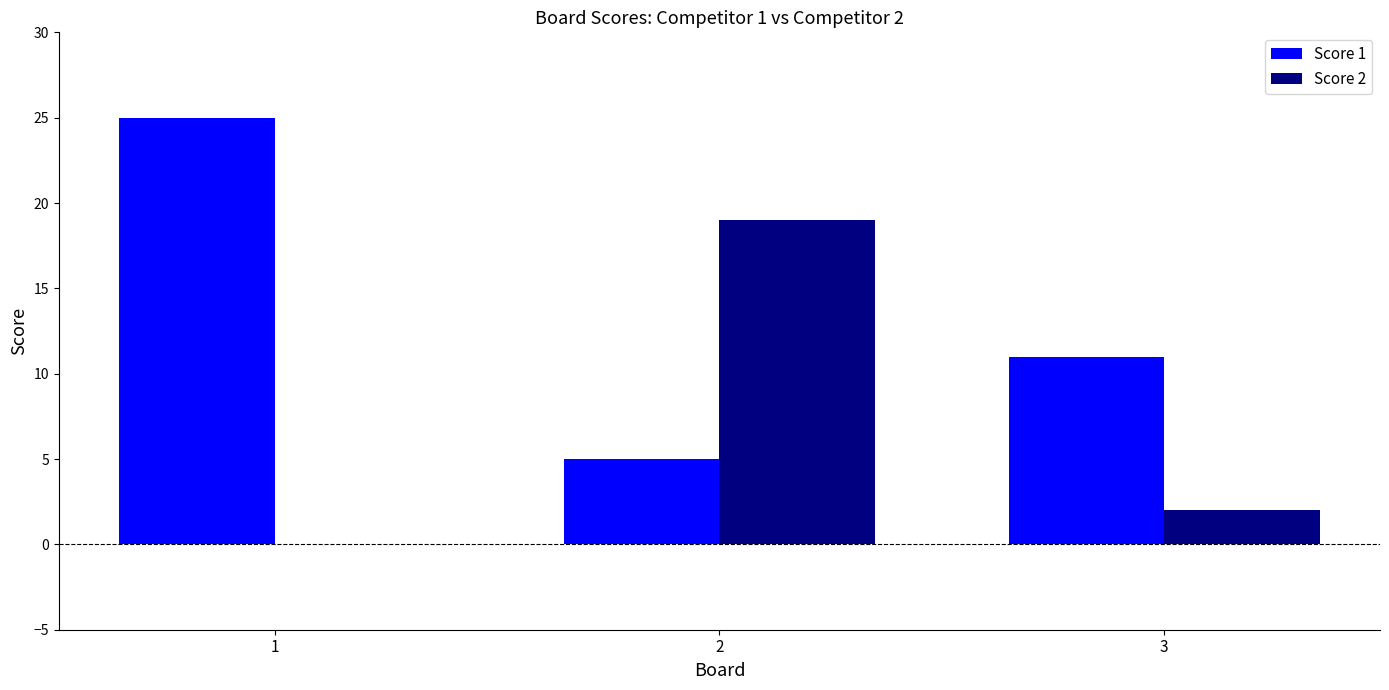

What is the maximum value shown in the chart?

25